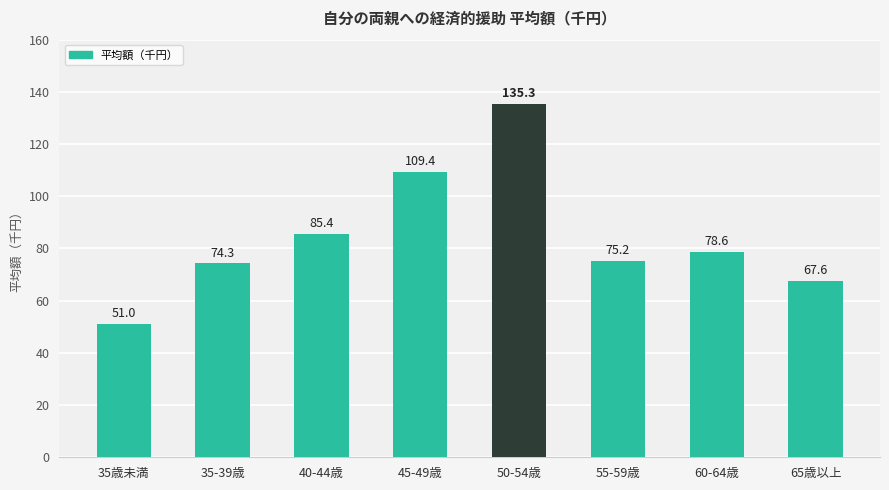

What position from the right is 40-44歳?

6